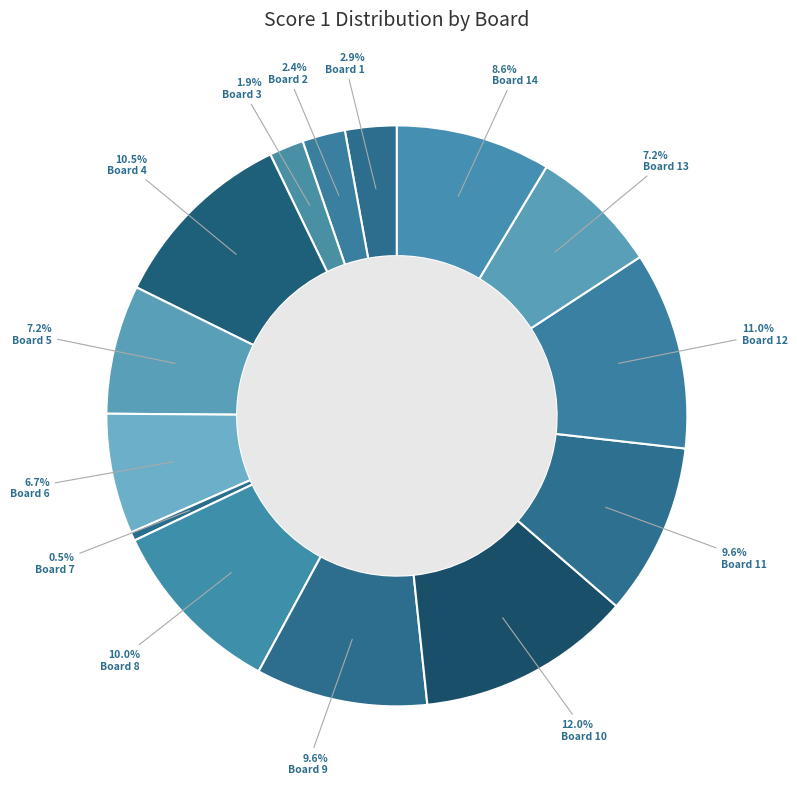

How many slices are in this pie chart?

14